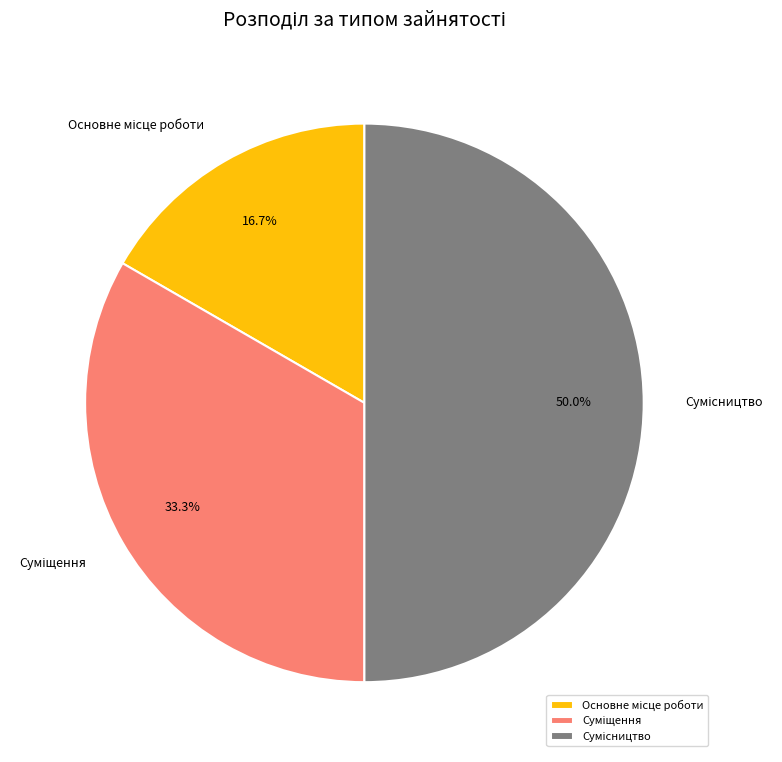

To the nearest percent, what is the combined percentage of Суміщення and Сумісництво?

83%